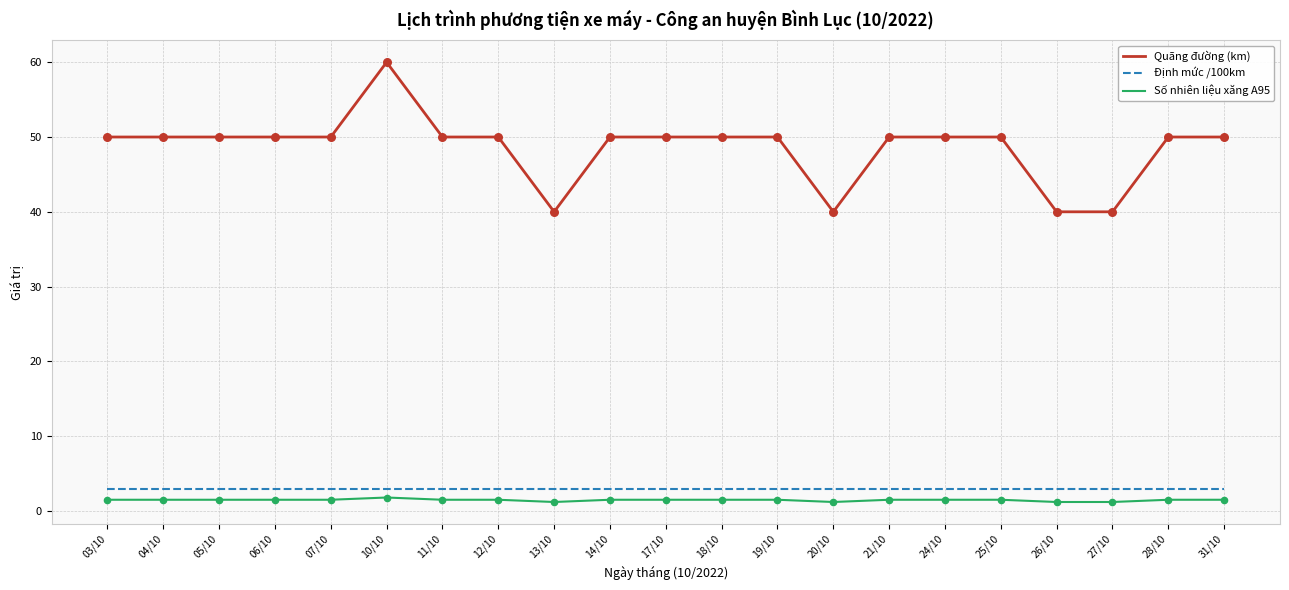

Is the value of Số nhiên liệu xăng A95 at 13/10 greater than the value of Định mức /100km at 26/10?

No